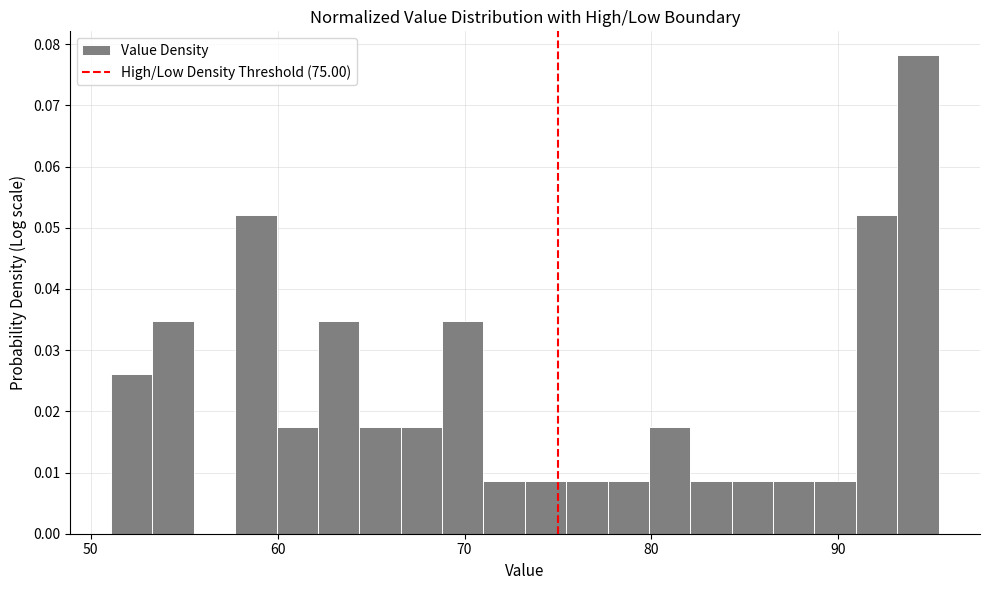

Read against the x-axis, roughly where is the centre of the tallest bar?

94